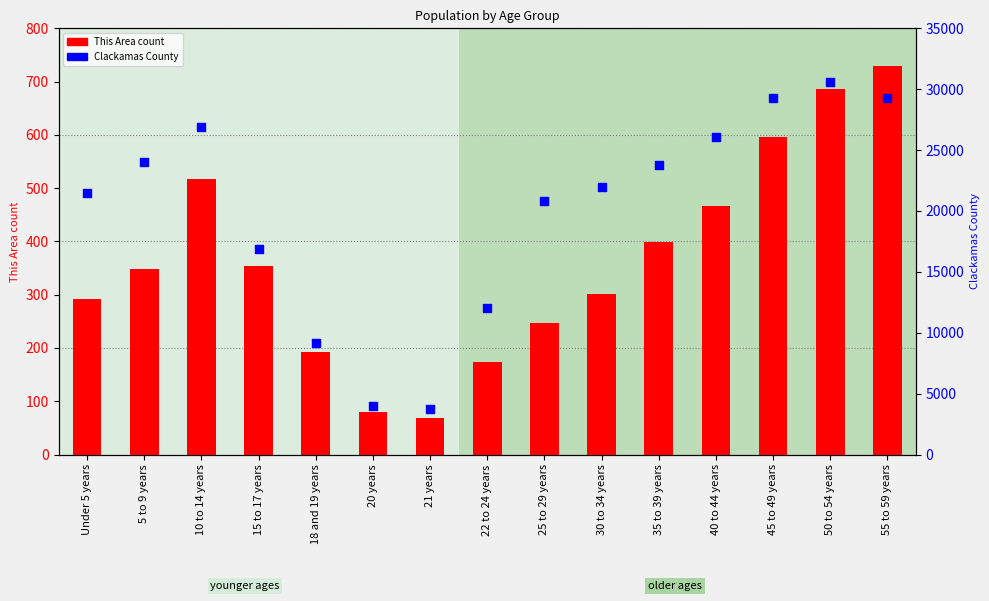

Which series contains the highest Y value?

Clackamas County